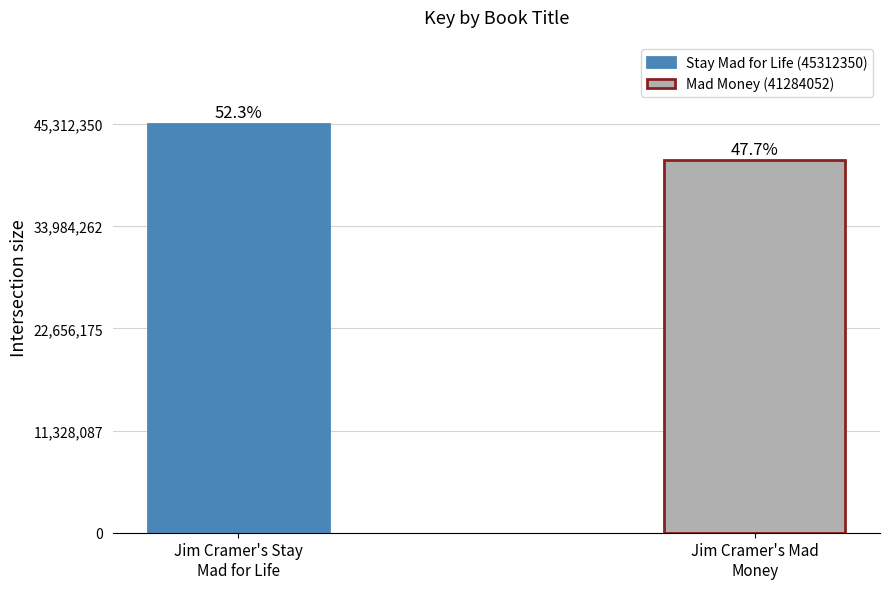

Does the chart contain any negative values?

No